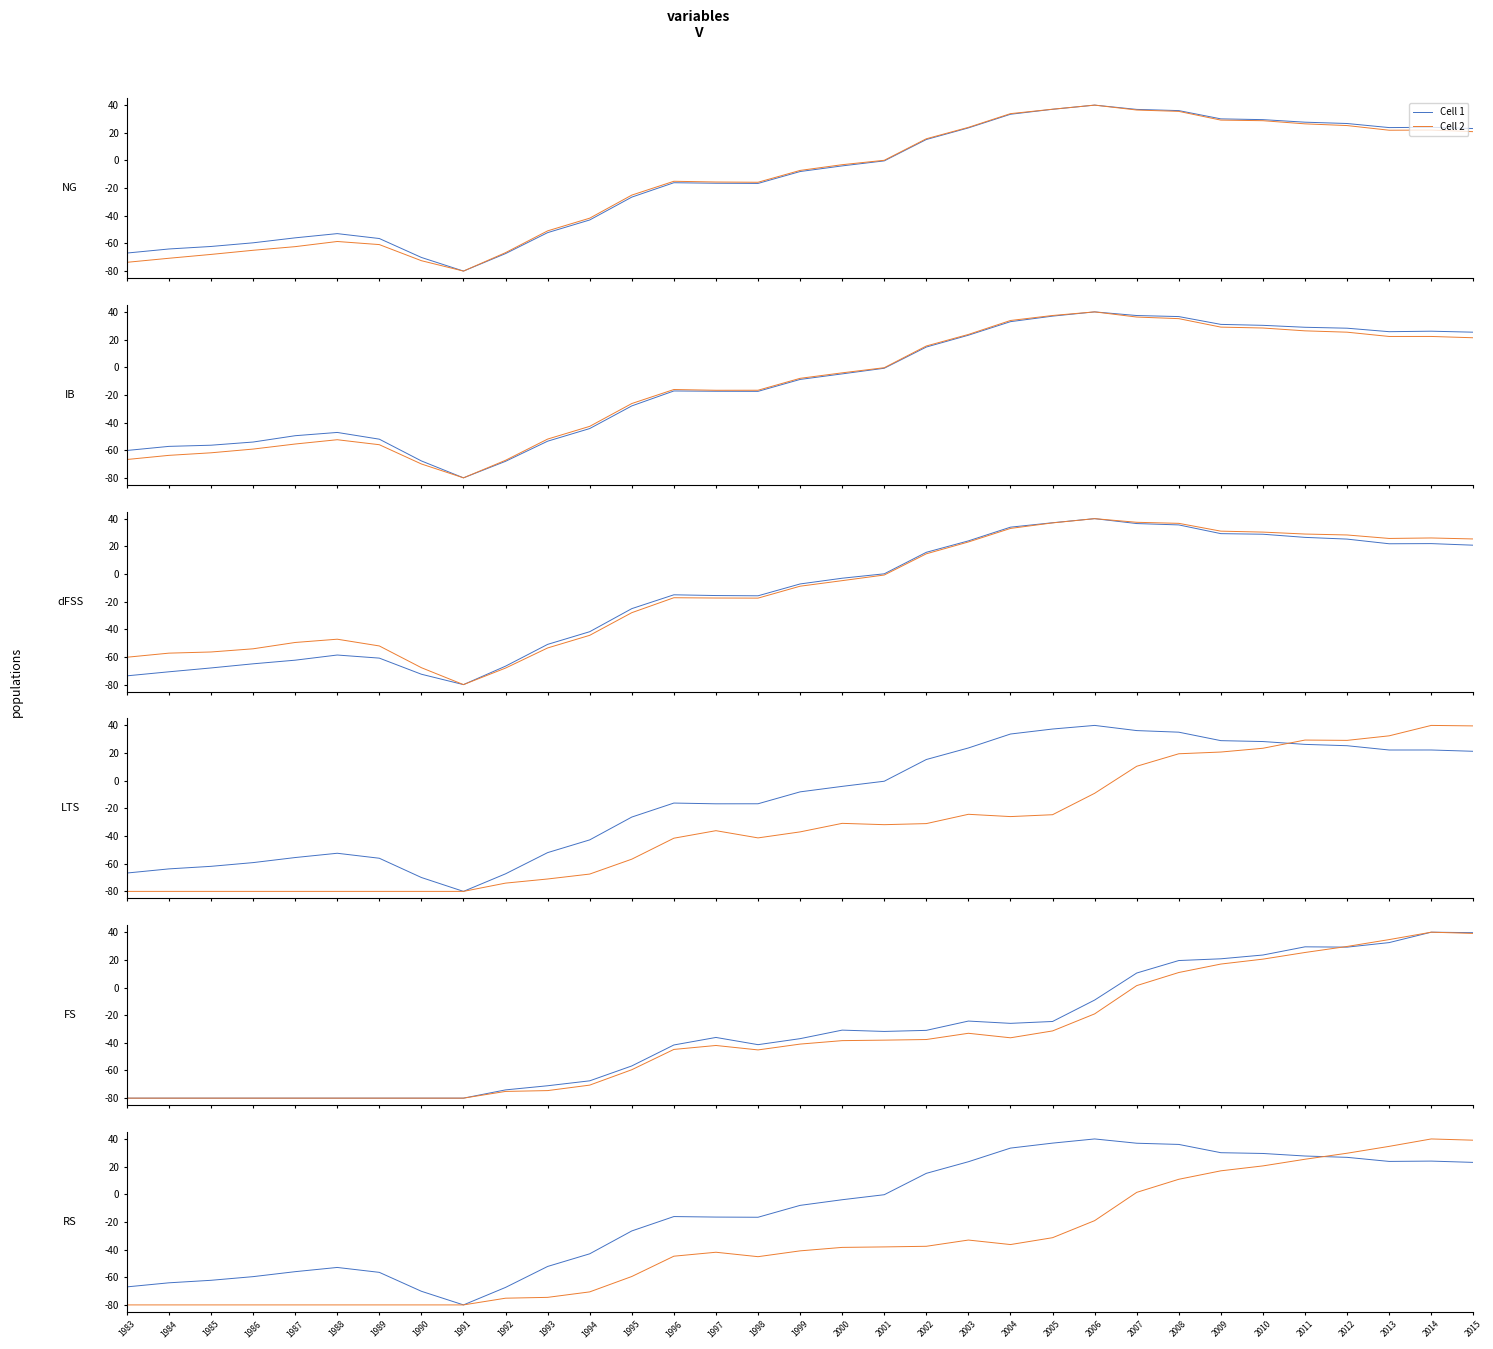

How many distinct data groups are displayed?

2